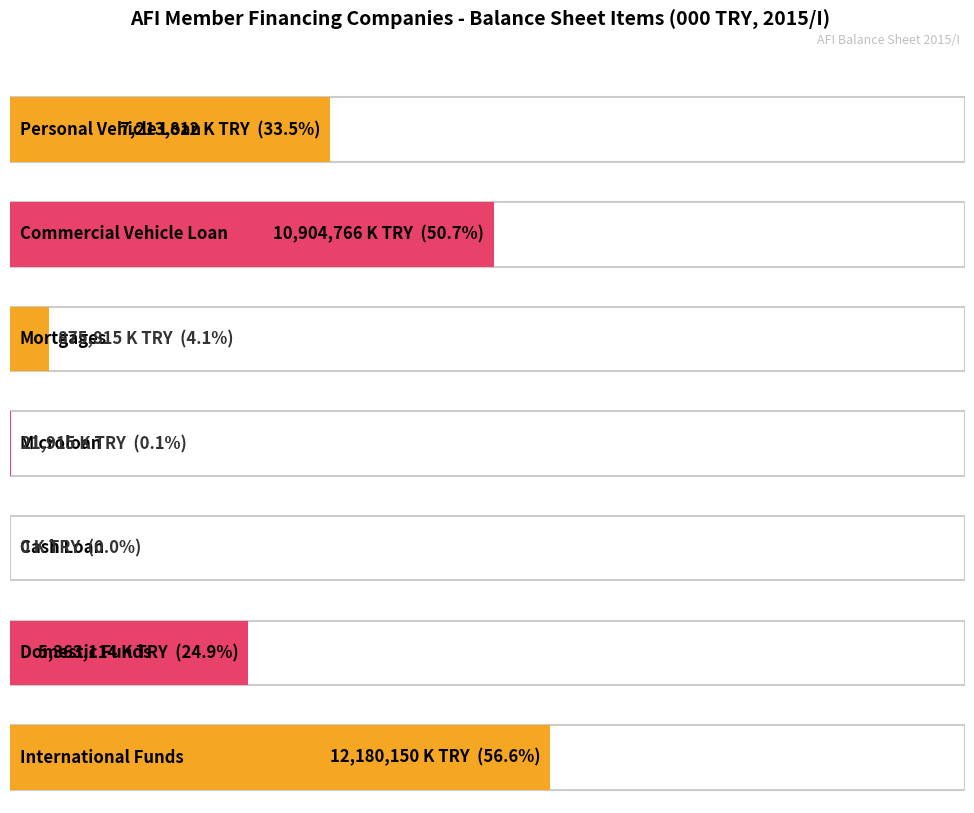

The value at International Funds is 12180150.4. True or false?

True